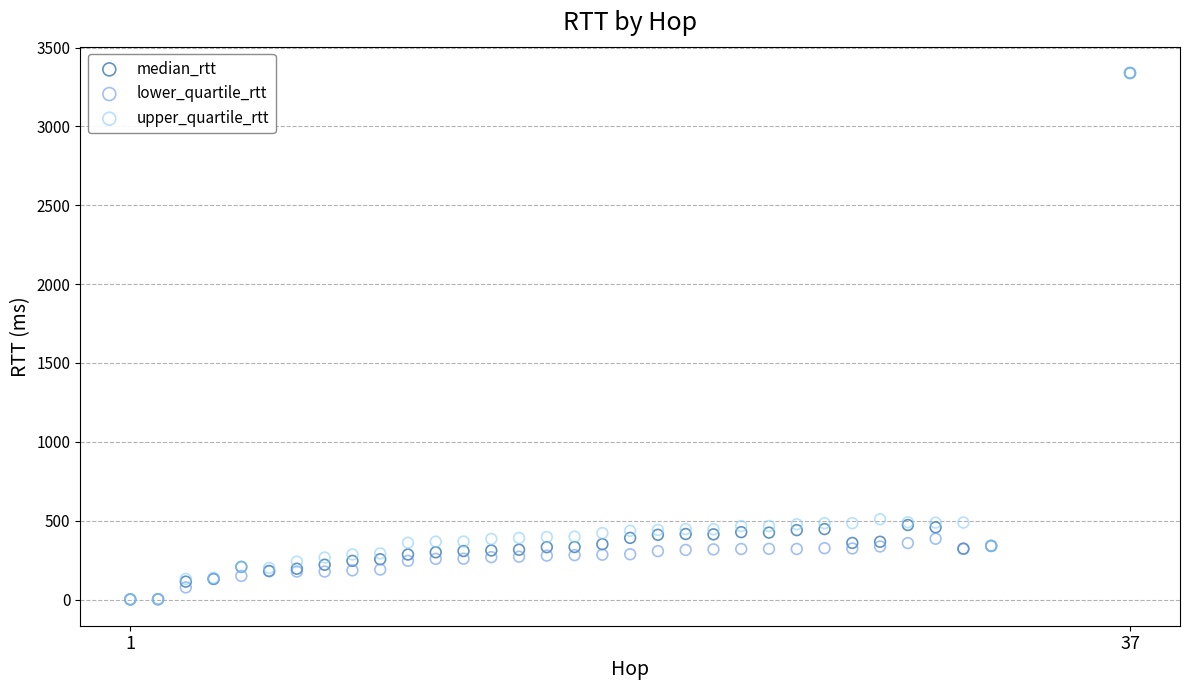

What are all the series names shown in the legend?

median_rtt, lower_quartile_rtt, upper_quartile_rtt